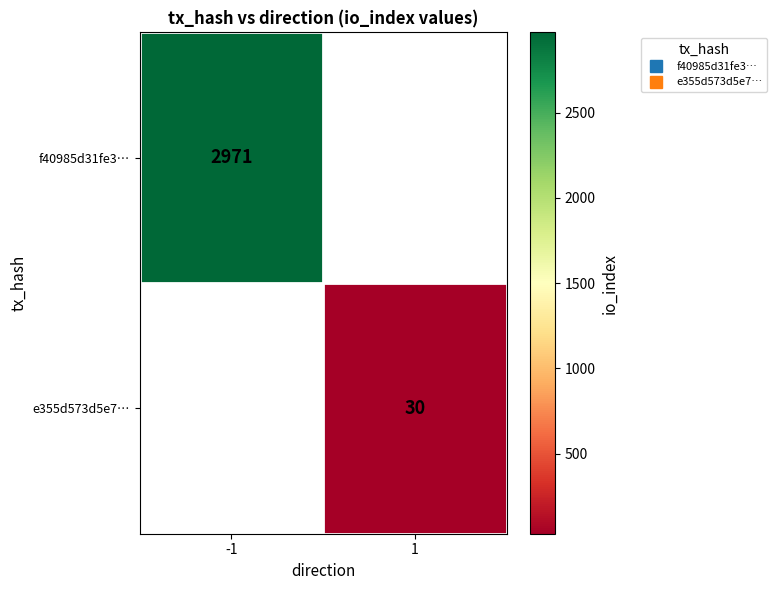

List the series in order of their overall mean, highest first.

f40985d31fe3…, e355d573d5e7…